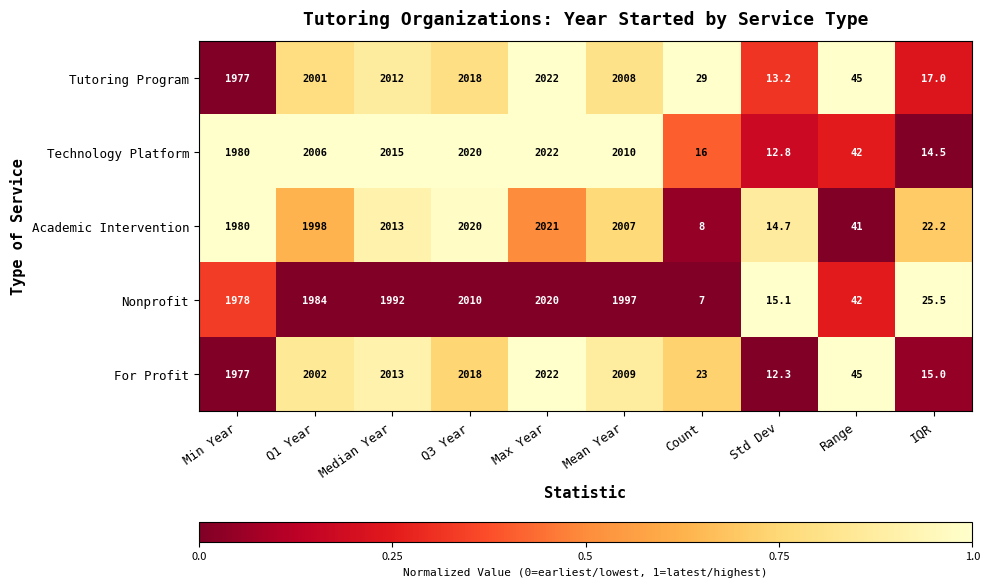

Which series has the largest total across all categories?

Tutoring Program